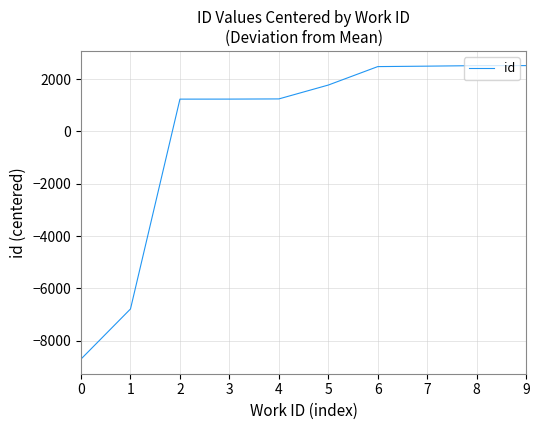

What is the greatest value displayed?

2515.1